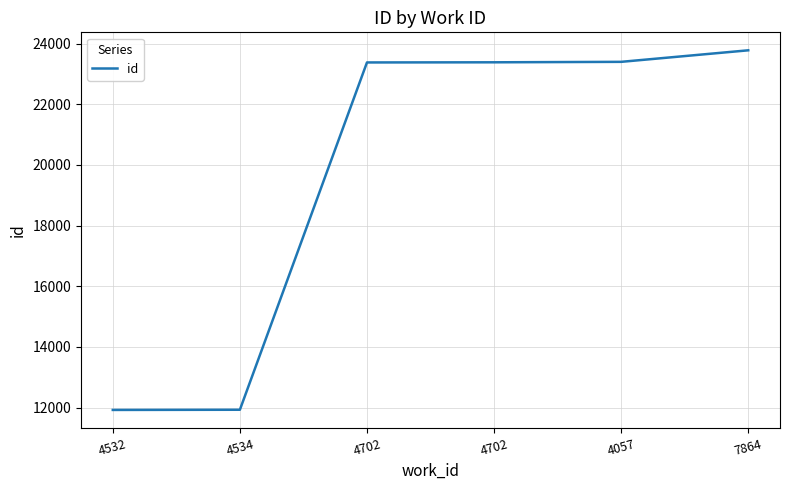

Which has a higher value, 4057 or 4702?

4057